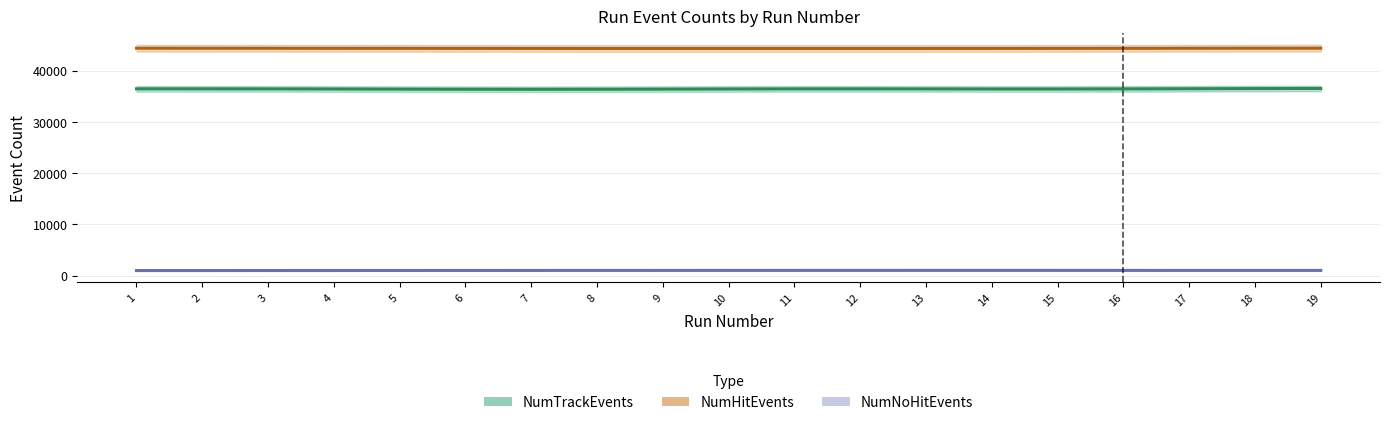

Reading left to right, list all the values displayed in this chart.

NumTrackEvents: 36413	36641	36378	36560	36555	36134	36393	36472	36262	36566	36452	36669	36504	36254	36512	36325	36493	36762	36482
NumHitEvents: 44441	44414	44391	44395	44392	44398	44386	44373	44298	44431	44317	44434	44366	44333	44380	44361	44476	44413	44424
NumNoHitEvents: 979	1006	990	1013	1000	1015	991	1016	1083	951	1090	965	1029	1076	1011	1055	973	1003	1034